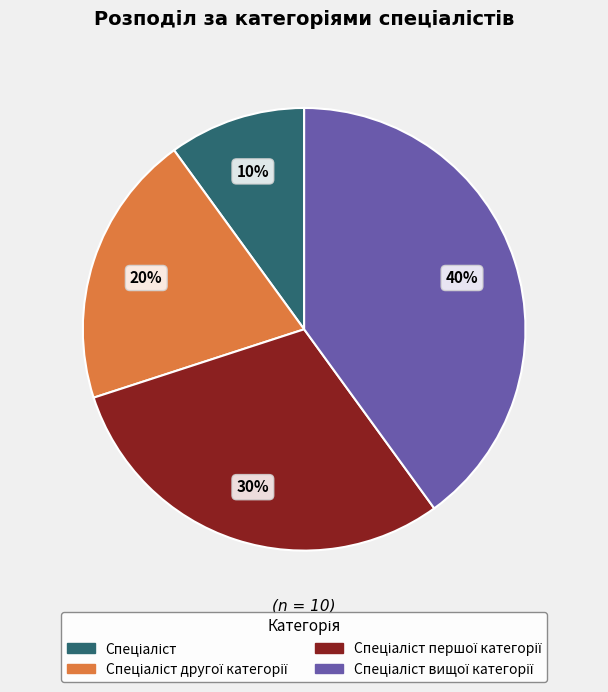

To the nearest percent, what is the difference between the largest and smallest slice percentages?

30%